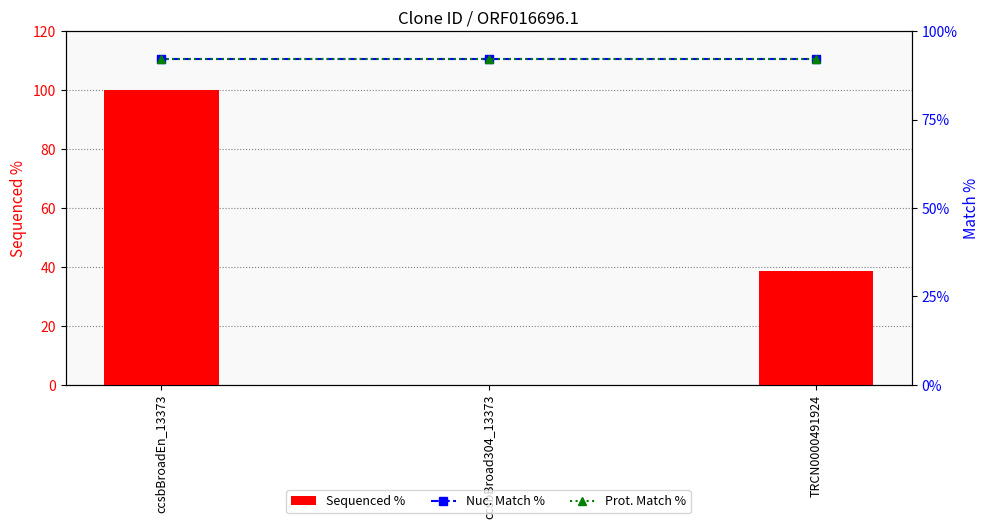

Reading right to left, list all the values displayed in this chart.

Sequenced %: 38.7	0.0	100.0
Nuc. Match %: 92.2	92.2	92.2
Prot. Match %: 92.0	92.0	92.0